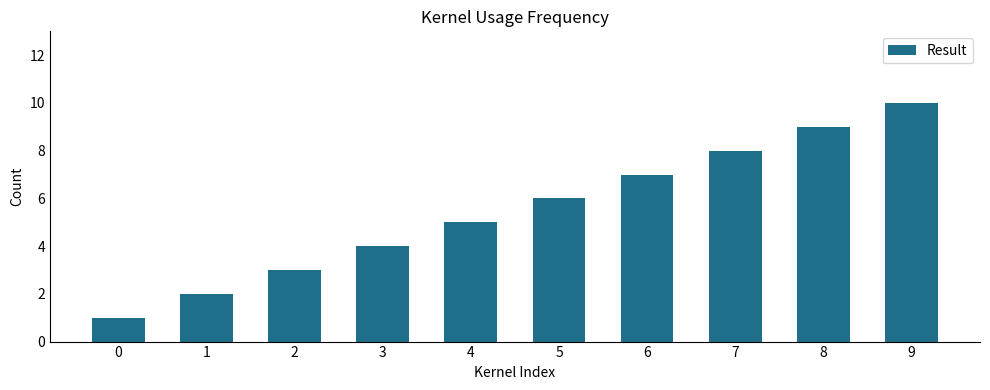

What is the change in value from 3 to 6?

+3